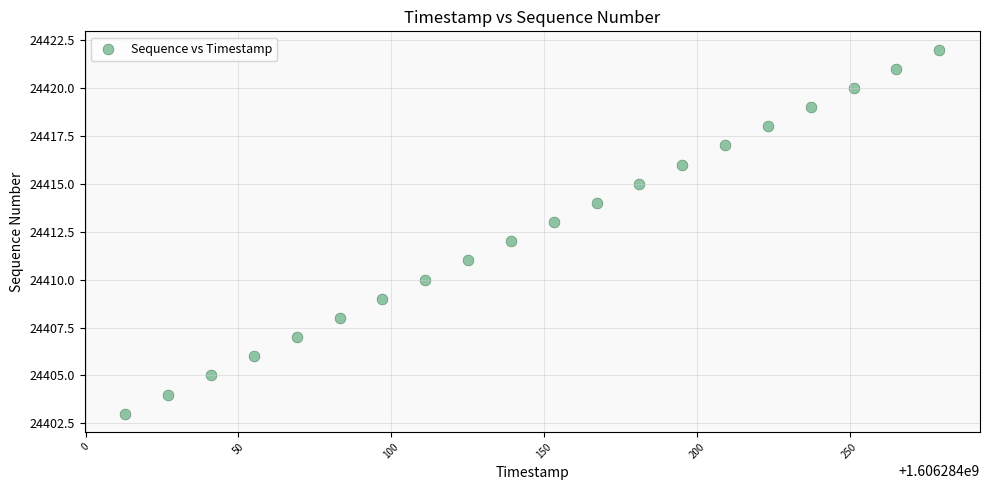

Count the number of points in this scatter plot.

20